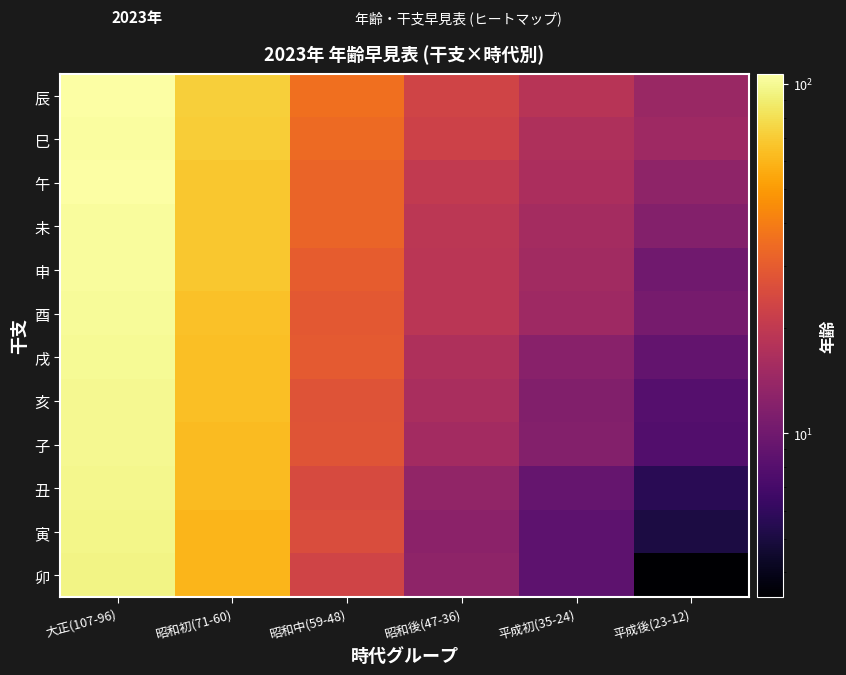

Reading left to right, list all the values displayed in this chart.

辰: 大正(107-96)=106.7	昭和初(71-60)=71.9	昭和中(59-48)=35.5	昭和後(47-36)=23.2	平成初(35-24)=18.3	平成後(23-12)=14.3
巳: 大正(107-96)=105.1	昭和初(71-60)=70.7	昭和中(59-48)=34.2	昭和後(47-36)=22.4	平成初(35-24)=17.0	平成後(23-12)=14.9
午: 大正(107-96)=105.7	昭和初(71-60)=68.4	昭和中(59-48)=32.4	昭和後(47-36)=20.4	平成初(35-24)=16.6	平成後(23-12)=13.0
未: 大正(107-96)=103.9	昭和初(71-60)=67.6	昭和中(59-48)=32.2	昭和後(47-36)=19.3	平成初(35-24)=15.6	平成後(23-12)=11.7
申: 大正(107-96)=102.9	昭和初(71-60)=67.6	昭和中(59-48)=30.4	昭和後(47-36)=19.0	平成初(35-24)=15.2	平成後(23-12)=10.1
酉: 大正(107-96)=102.2	昭和初(71-60)=65.3	昭和中(59-48)=29.1	昭和後(47-36)=18.9	平成初(35-24)=14.9	平成後(23-12)=10.6
戌: 大正(107-96)=100.6	昭和初(71-60)=64.2	昭和中(59-48)=29.4	昭和後(47-36)=16.9	平成初(35-24)=12.2	平成後(23-12)=9.0
亥: 大正(107-96)=99.1	昭和初(71-60)=64.8	昭和中(59-48)=27.5	昭和後(47-36)=16.3	平成初(35-24)=11.6	平成後(23-12)=8.0
子: 大正(107-96)=99.1	昭和初(71-60)=62.4	昭和中(59-48)=27.9	昭和後(47-36)=15.6	平成初(35-24)=11.9	平成後(23-12)=7.8
丑: 大正(107-96)=98.2	昭和初(71-60)=62.8	昭和中(59-48)=25.2	昭和後(47-36)=13.4	平成初(35-24)=9.1	平成後(23-12)=5.7
寅: 大正(107-96)=96.8	昭和初(71-60)=60.5	昭和中(59-48)=25.7	昭和後(47-36)=12.7	平成初(35-24)=8.6	平成後(23-12)=5.1
卯: 大正(107-96)=95.3	昭和初(71-60)=60.6	昭和中(59-48)=23.1	昭和後(47-36)=13.0	平成初(35-24)=8.5	平成後(23-12)=3.4